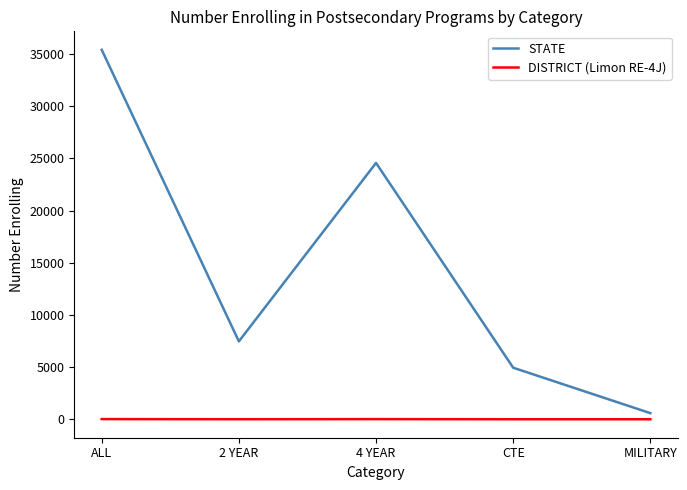

Which category has the lowest value in the STATE series?

MILITARY